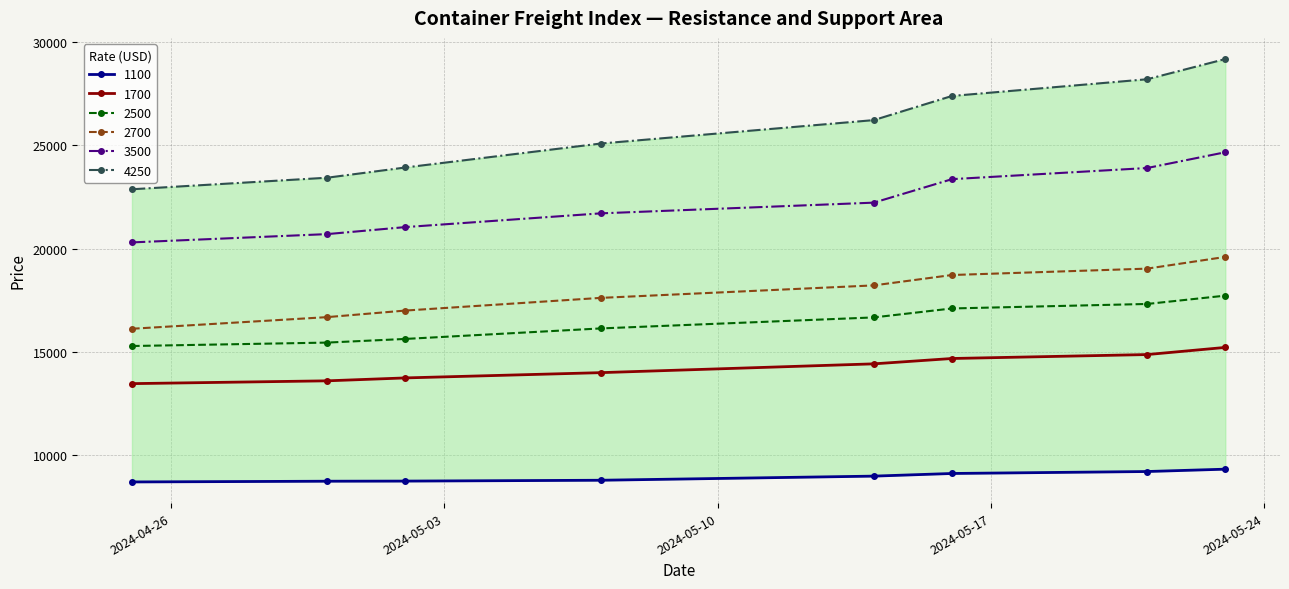

At which label does 2500 first exceed 16668?

16.05.2024